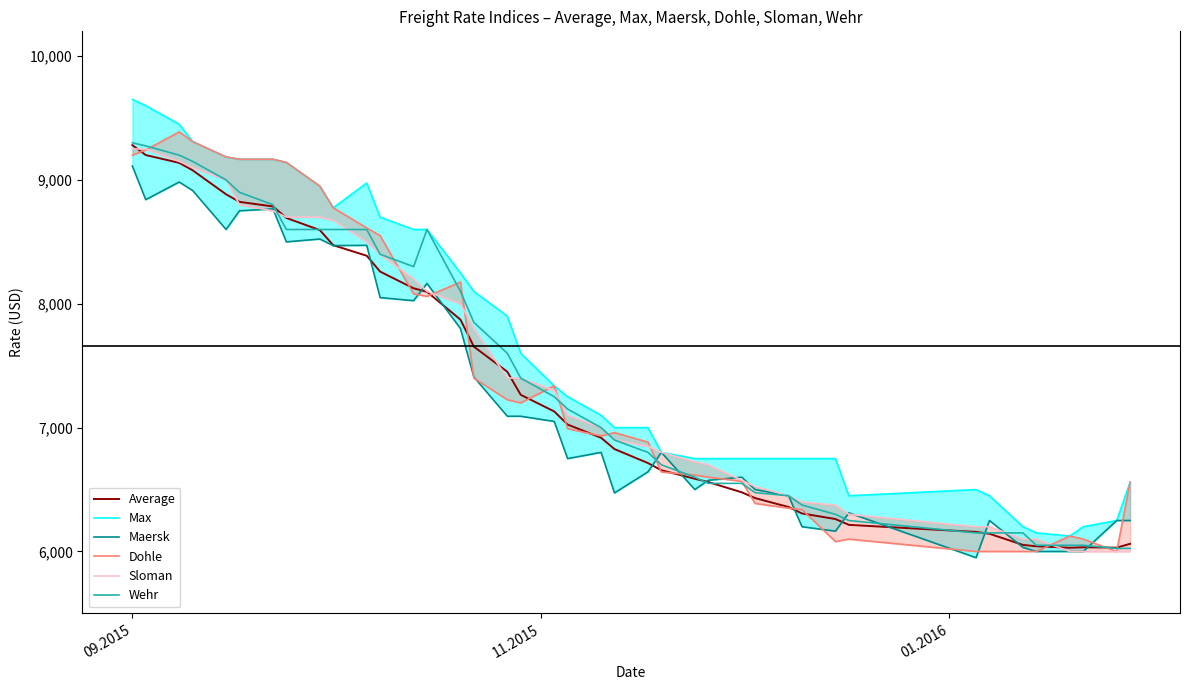

Which category has the highest value in the Maersk series?

09.2015